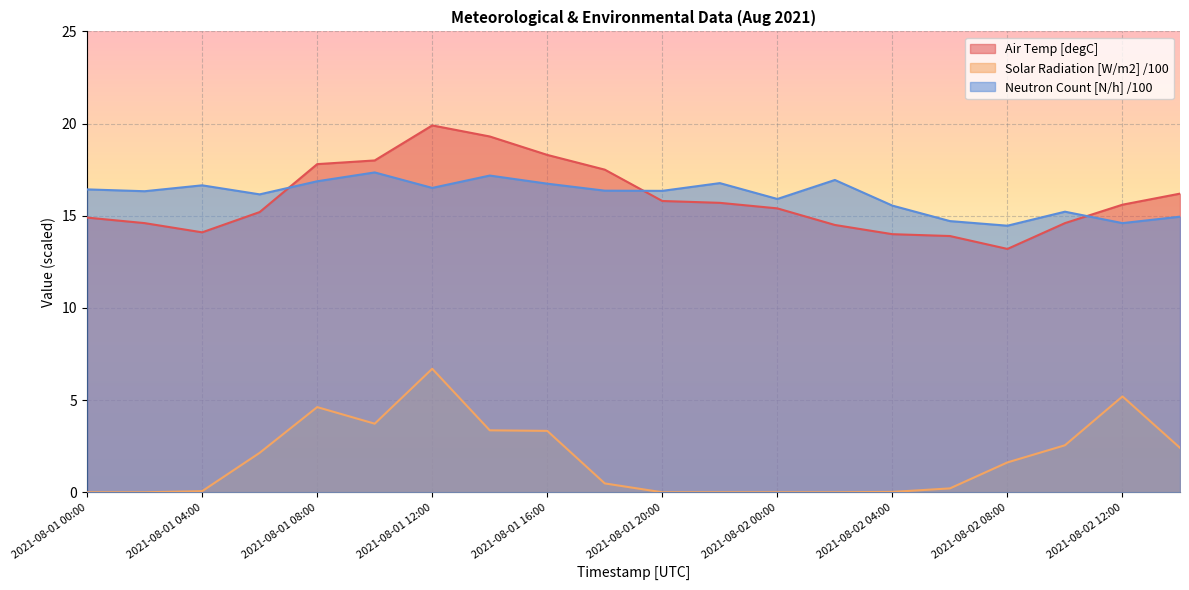

At which label is Neutron Count [N/h] /100 closest to 15?

2021-08-02 14:00